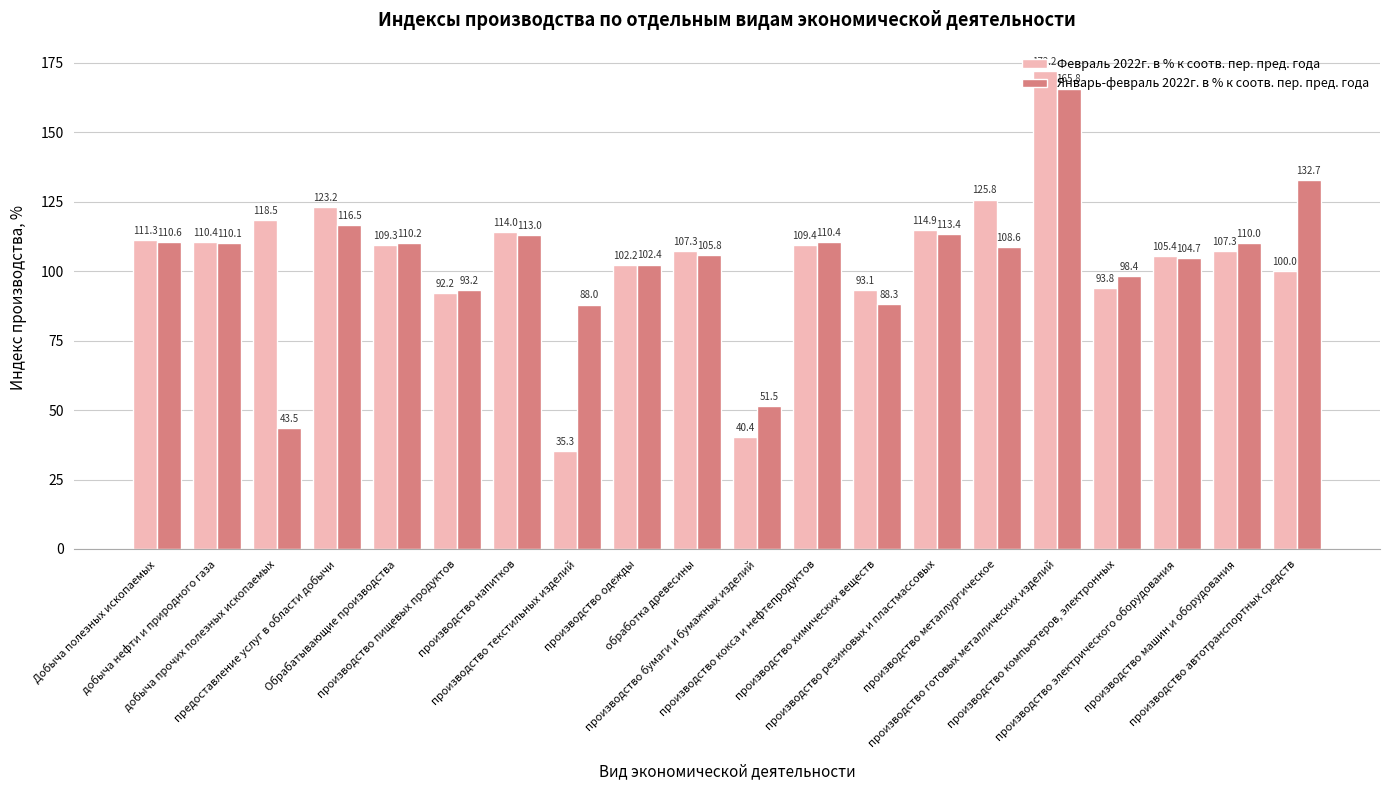

What is the sum of the Январь-февраль 2022г. в % к соотв. пер. пред. года values at производство одежды and производство напитков?

215.4